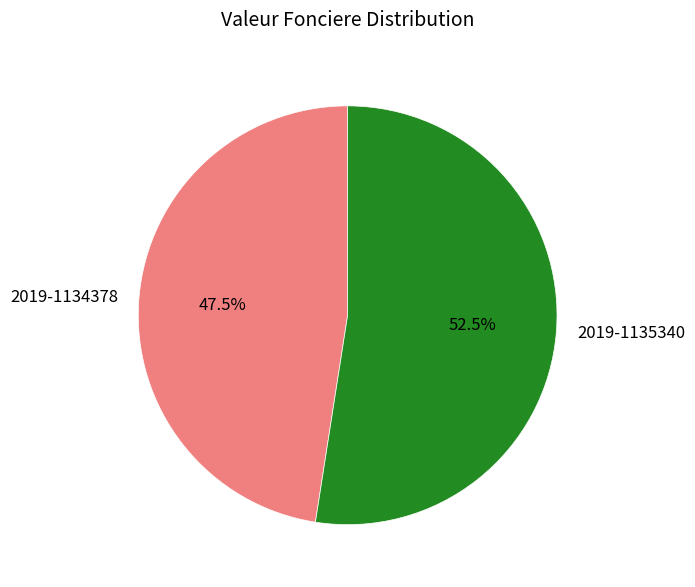

Rank the categories by value from lowest to highest.

2019-1134378, 2019-1135340